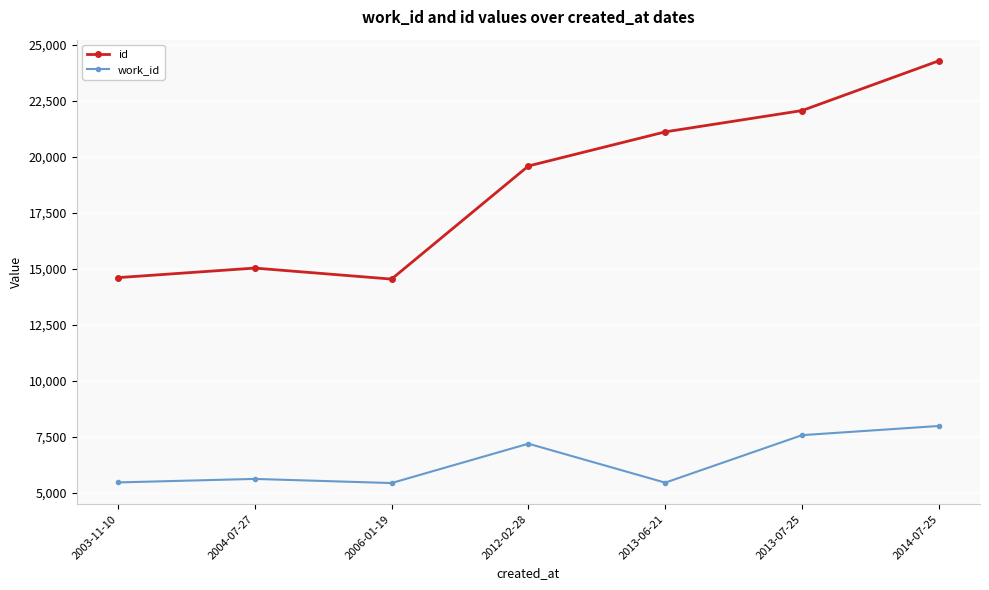

How many lines are shown in the chart?

2